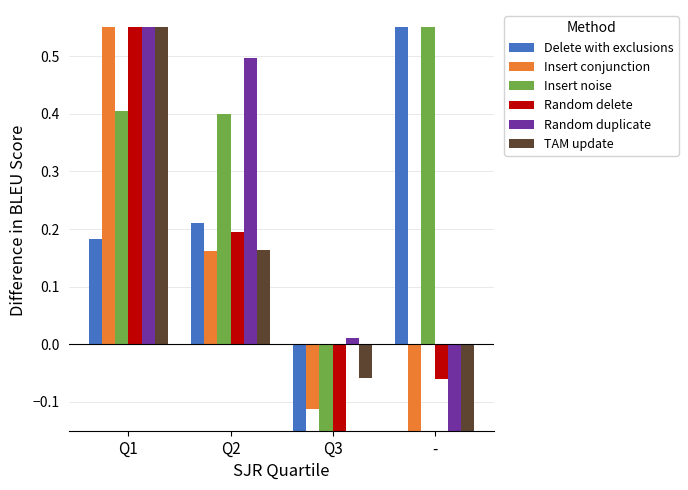

At how many categories does at least one series exceed 0?

4